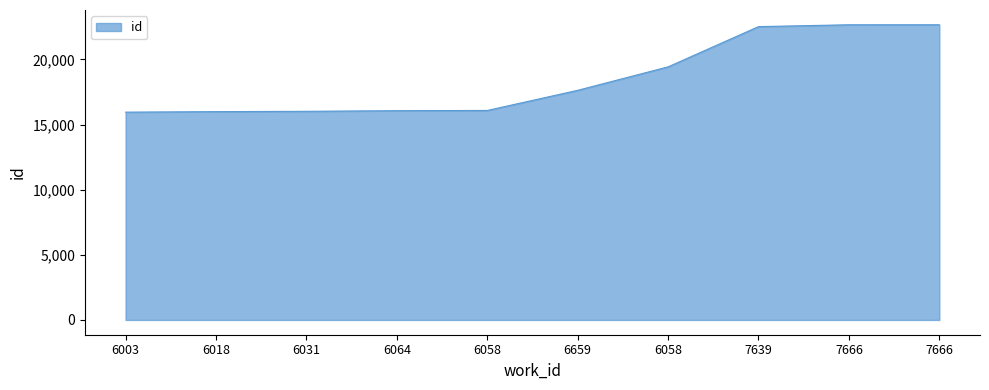

The value at 6659 is 11805. True or false?

False